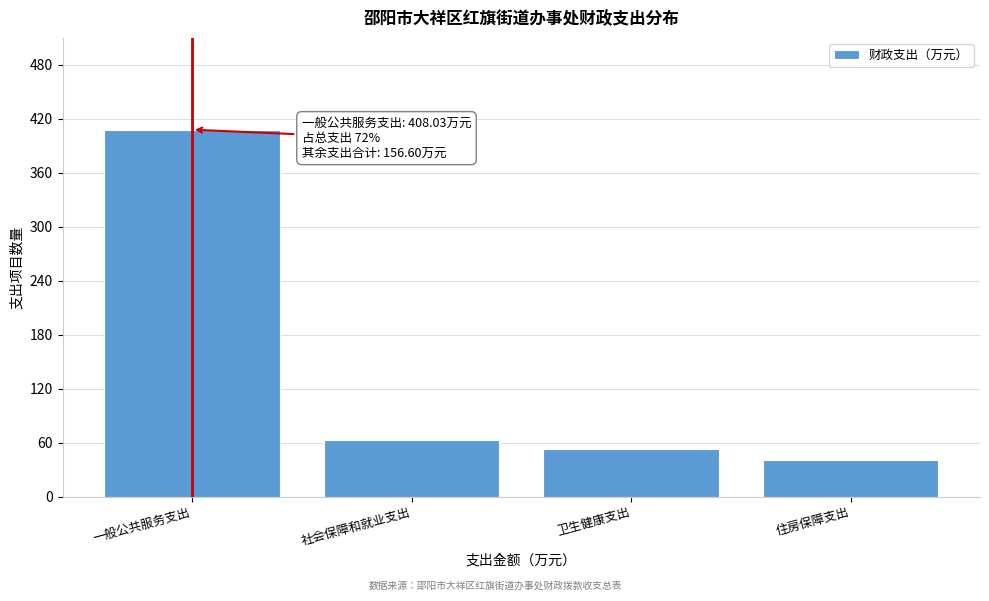

Reading right to left, transcribe all the data shown in this chart.

41.2	52.6	62.7	408.0